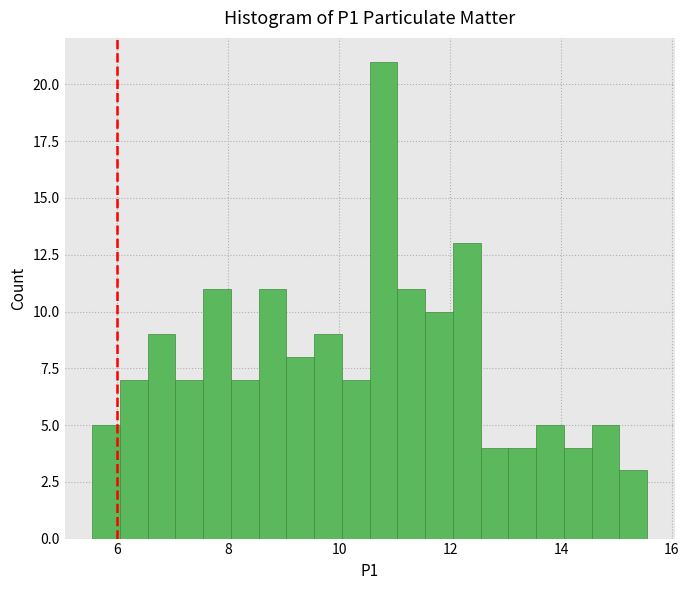

Around what value on the x-axis is the tallest bar? Give the approximate position of its centre, as read against the axis.

10.8